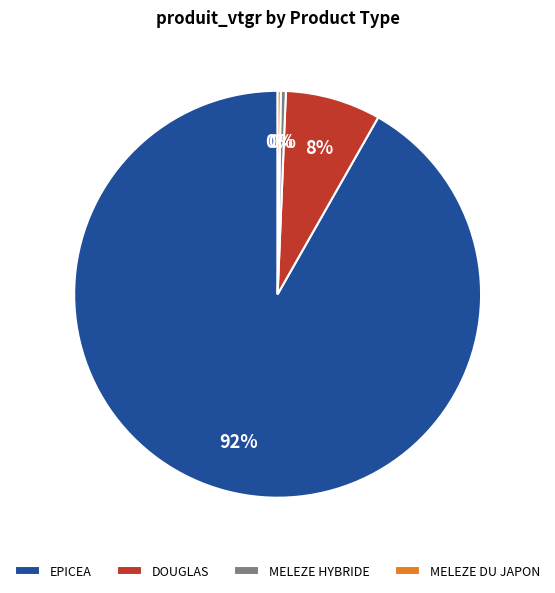

To the nearest percent, what is the difference between the largest and smallest slice percentages?

92%